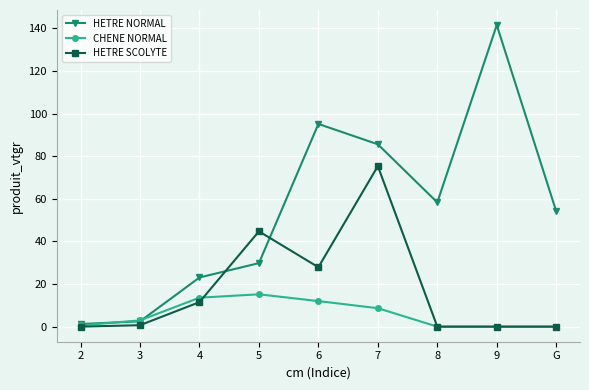

What position from the right is 8?

3